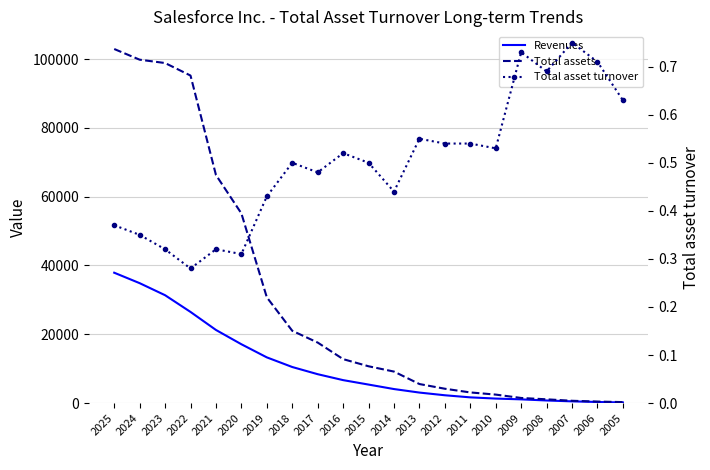

Where is Revenues nearest to the value 19035?

2020